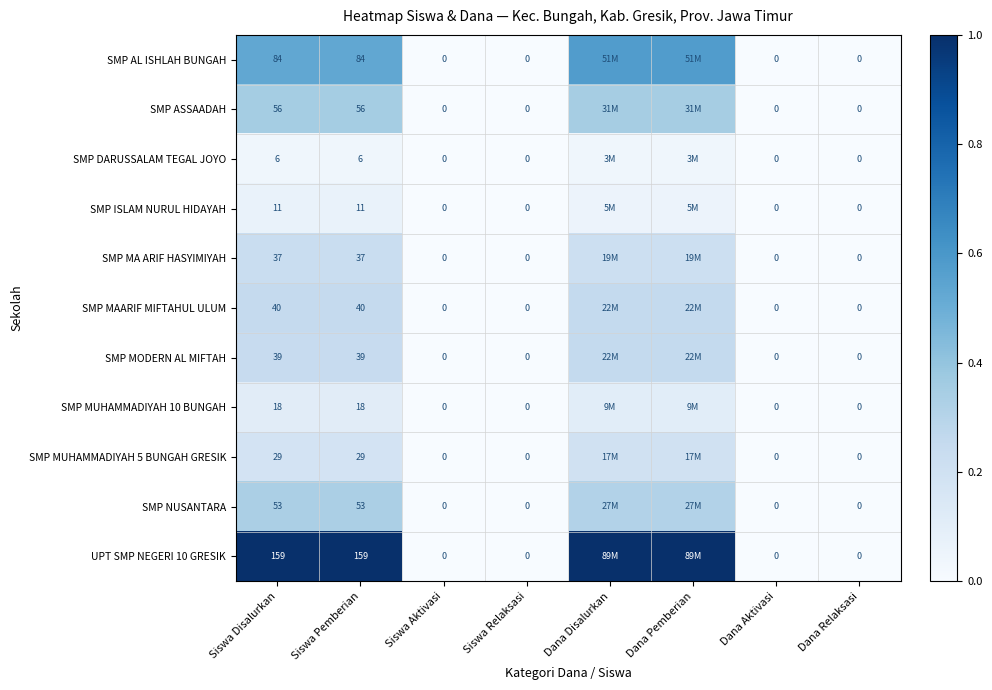

Which label corresponds to the smallest value in the chart?

Siswa Aktivasi